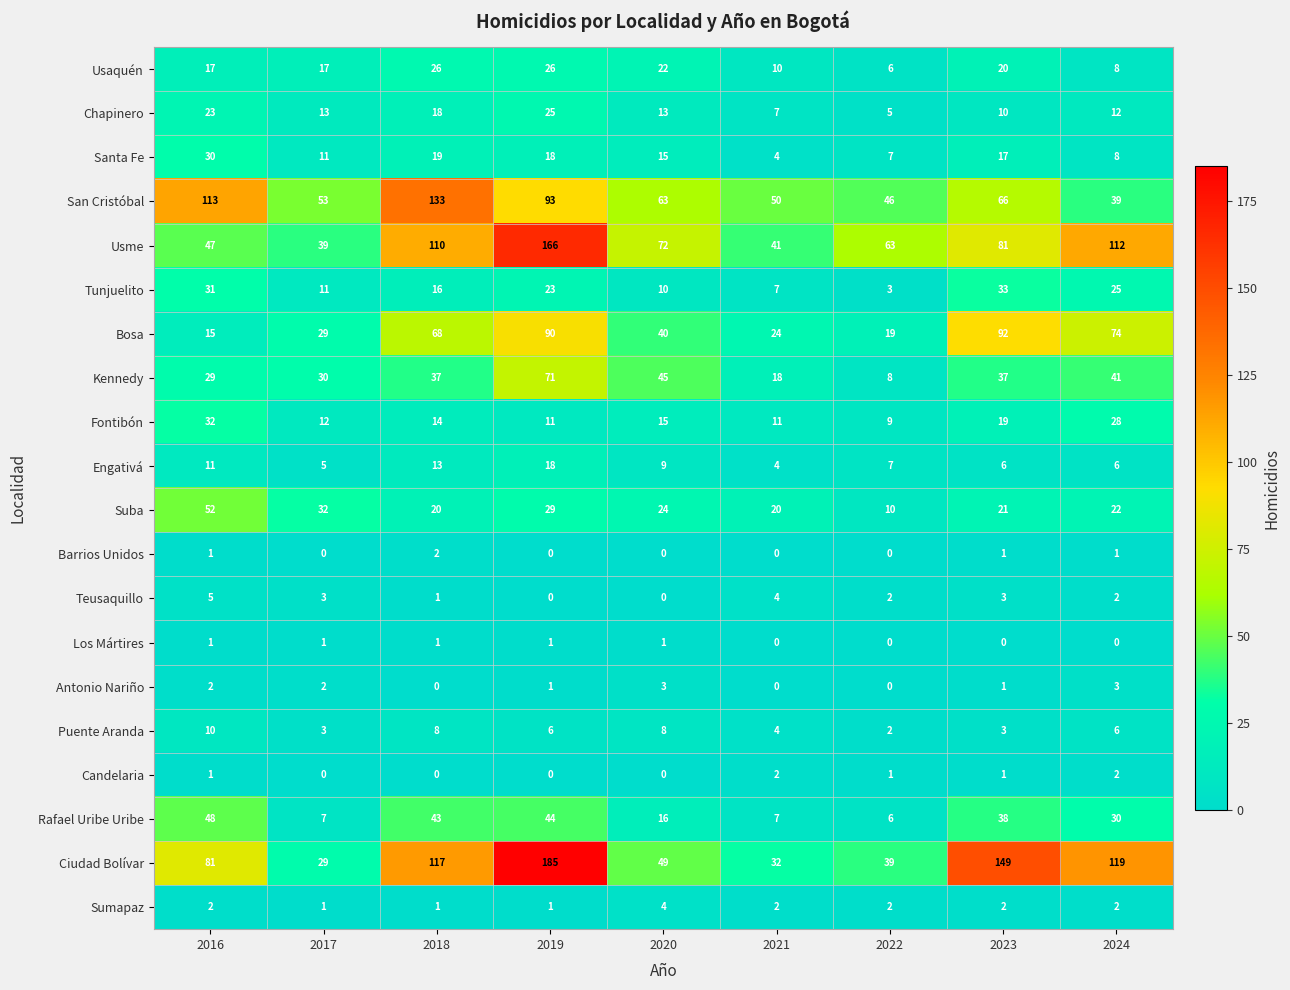

Which series has the largest total across all categories?

Ciudad Bolívar